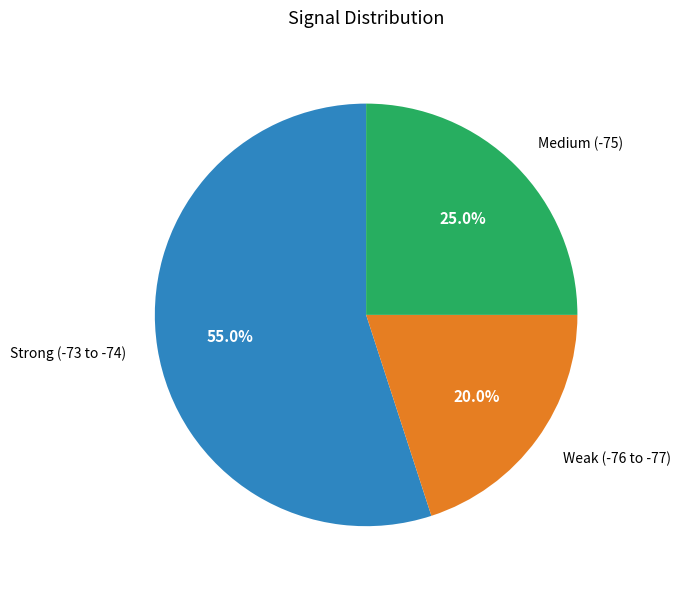

Is there any slice that represents more than half of the pie?

Yes